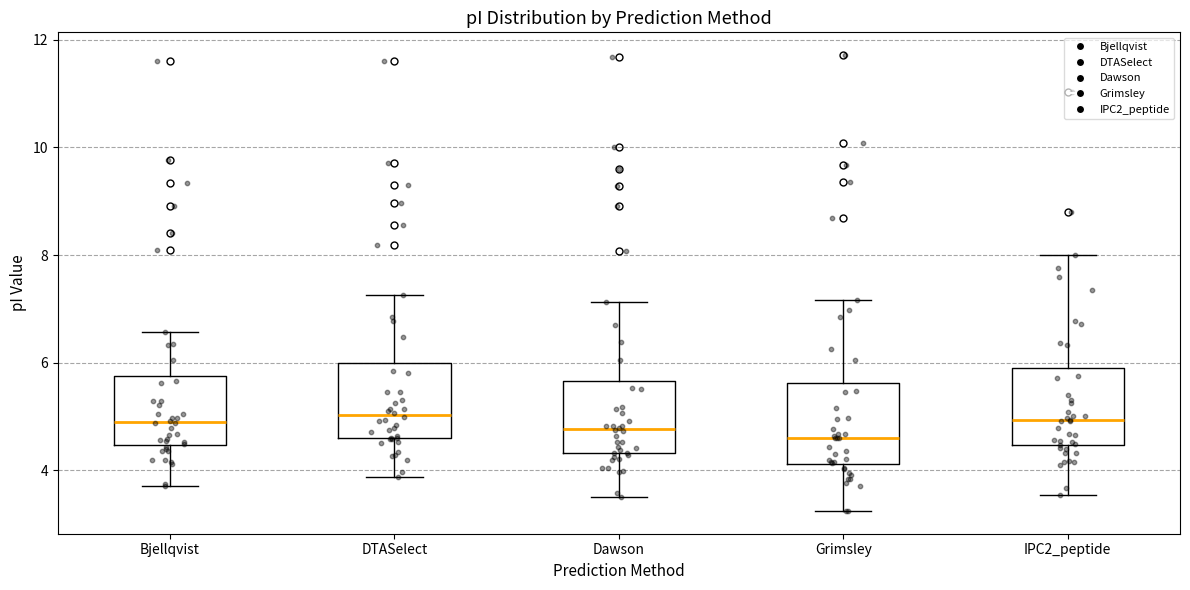

Reading left to right, transcribe this box plot: for each box, give where its median line is, the range the box spans, and where its two whiskers end, as read against the y-axis. The values are not printed on the chart, so give them approximately, as read against the axis.

Bjellqvist: median 5.0, box 4.4 to 5.8, whiskers 3.8 to 6.6
DTASelect: median 5.0, box 4.6 to 6.0, whiskers 3.8 to 7.2
Dawson: median 4.8, box 4.4 to 5.6, whiskers 3.6 to 7.2
Grimsley: median 4.6, box 4.2 to 5.6, whiskers 3.2 to 7.2
IPC2_peptide: median 5.0, box 4.4 to 5.8, whiskers 3.6 to 8.0